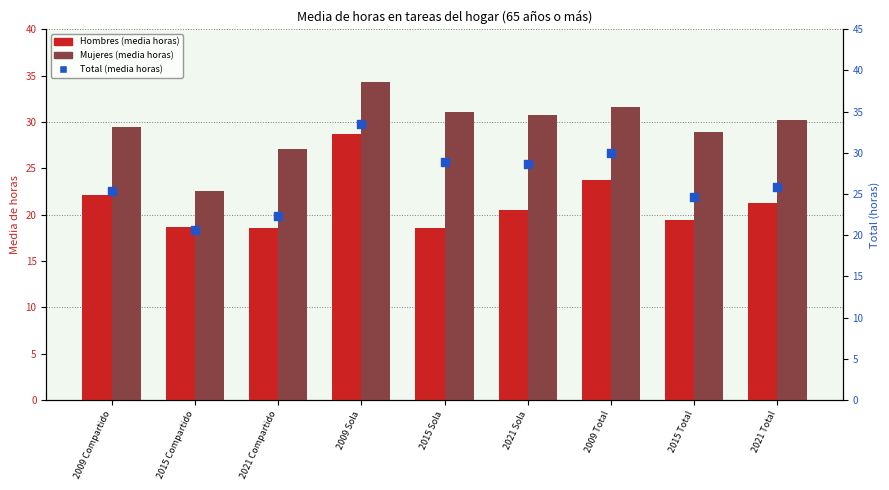

At which category is the sum across all series the highest?

2009 Sola